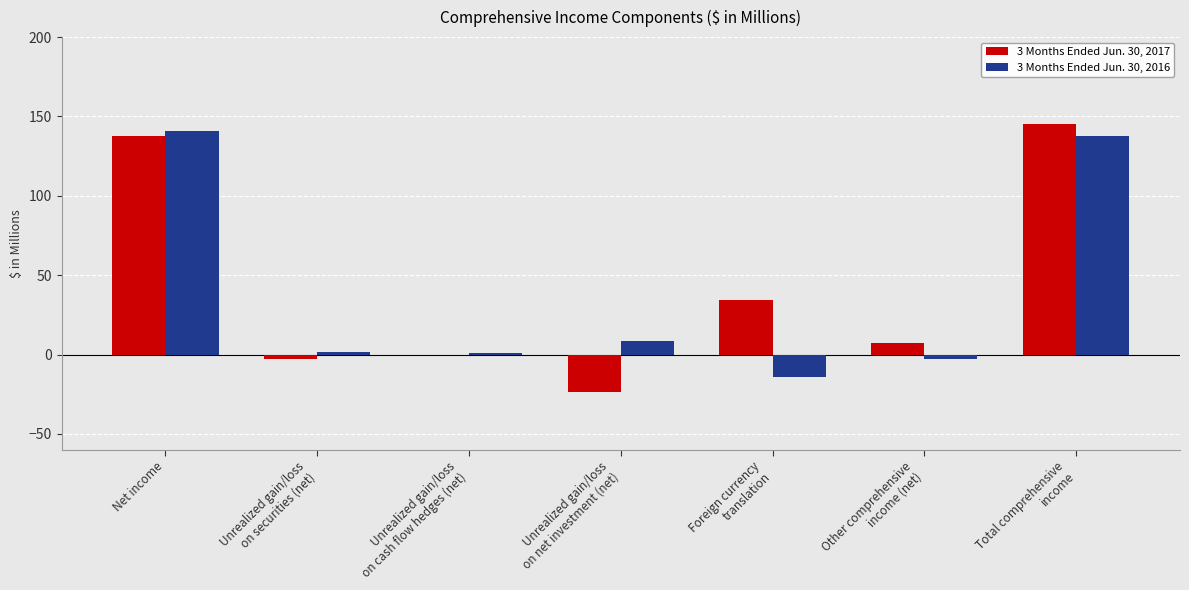

The 3 Months Ended Jun. 30, 2016 series shows 140.7 at Net income. True or false?

True